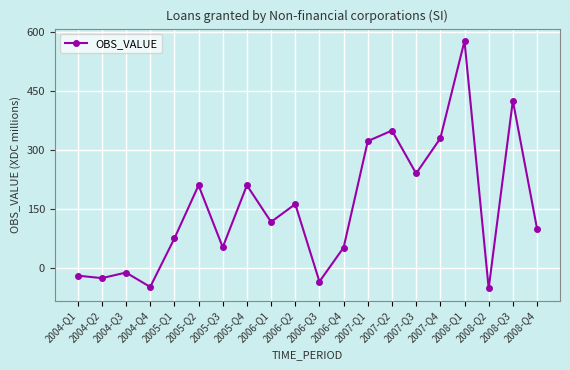

True or false: there are more than 0 points higher than both neighbors.

True